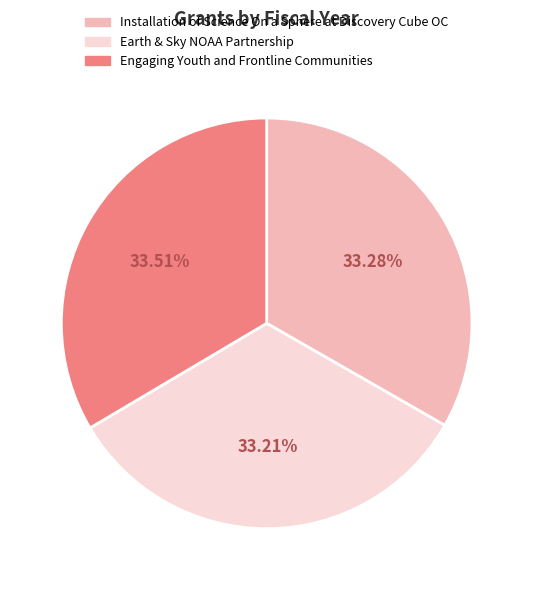

Does Installation of Science On a Sphere at Discovery Cube OC account for over 50% of the chart?

No